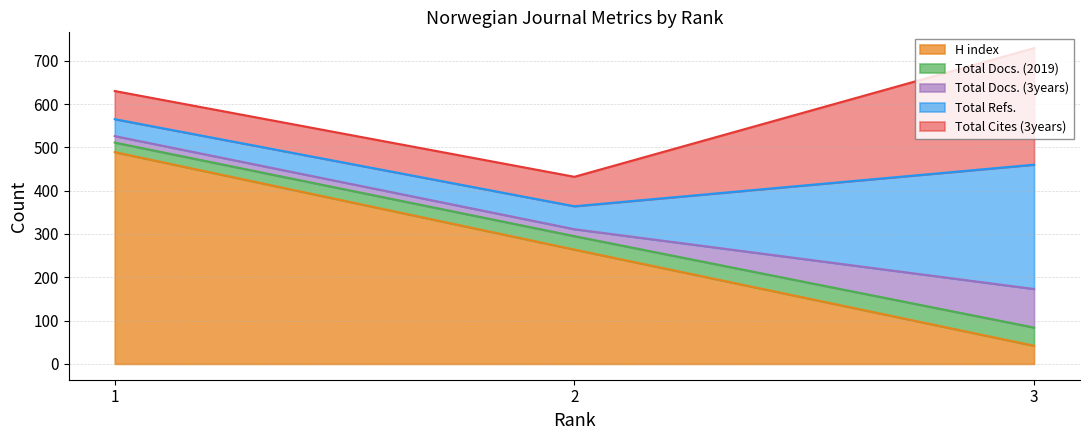

True or false: H index has a value of 42 at 3.

True